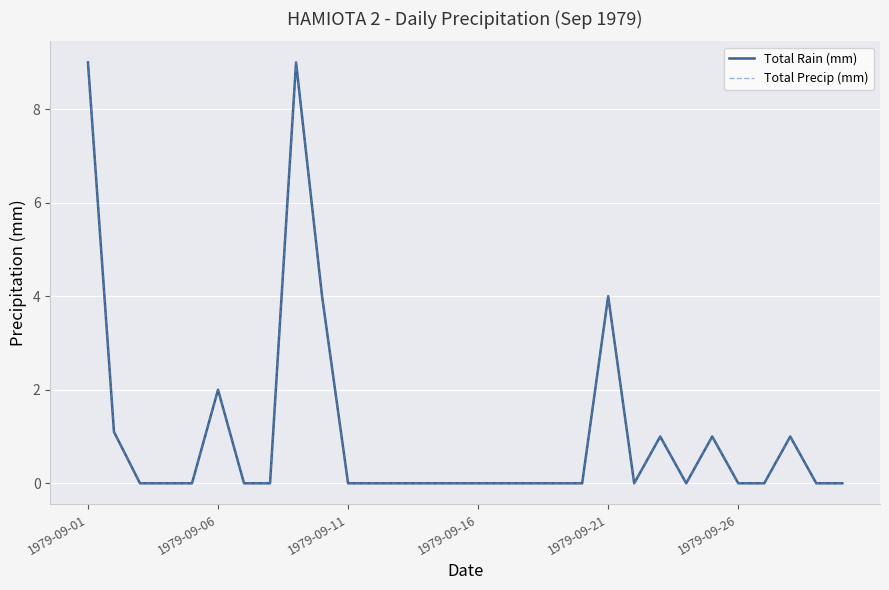

Which series has the widest spread of values?

Total Rain (mm)